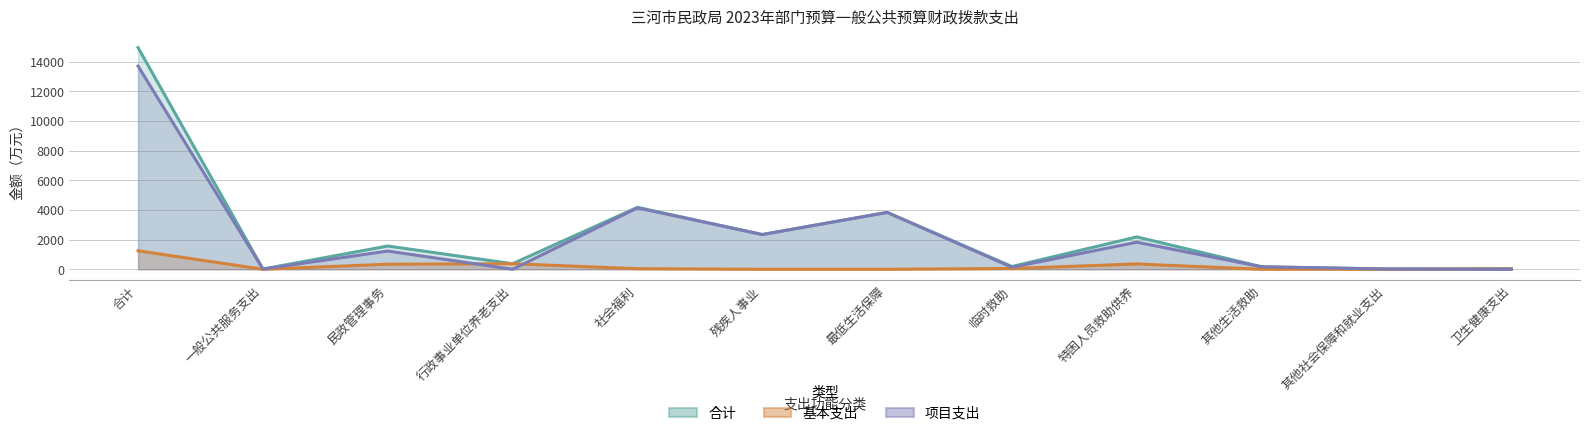

What is the difference between the maximum and second lowest values in the 合计 series?

14923.7